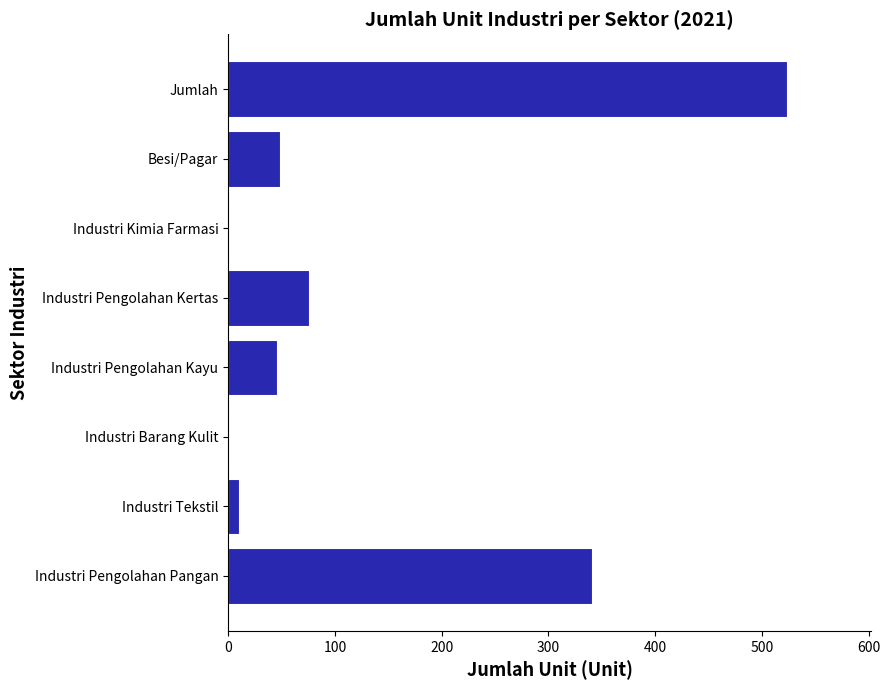

Is it true that the value at Besi/Pagar is 49?

True